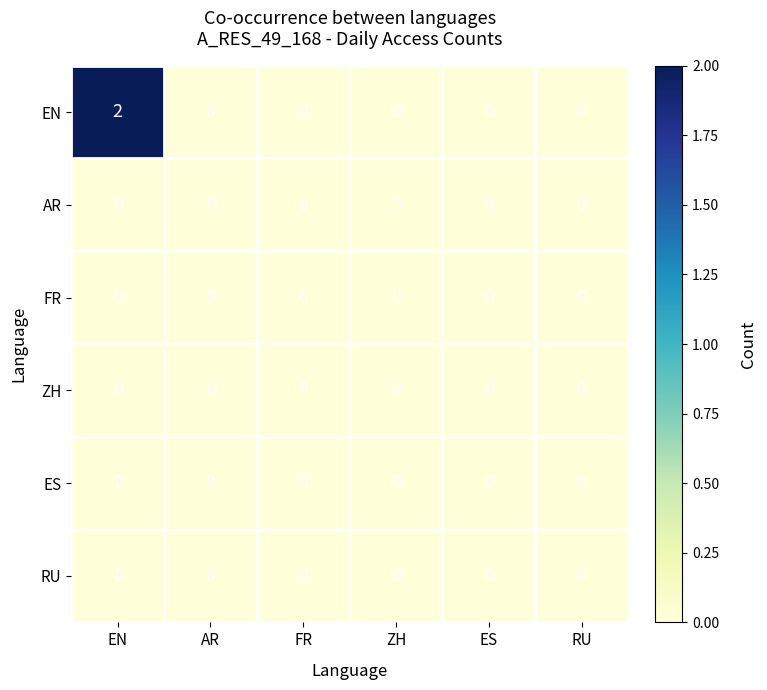

The AR series shows 0 at ZH. True or false?

True